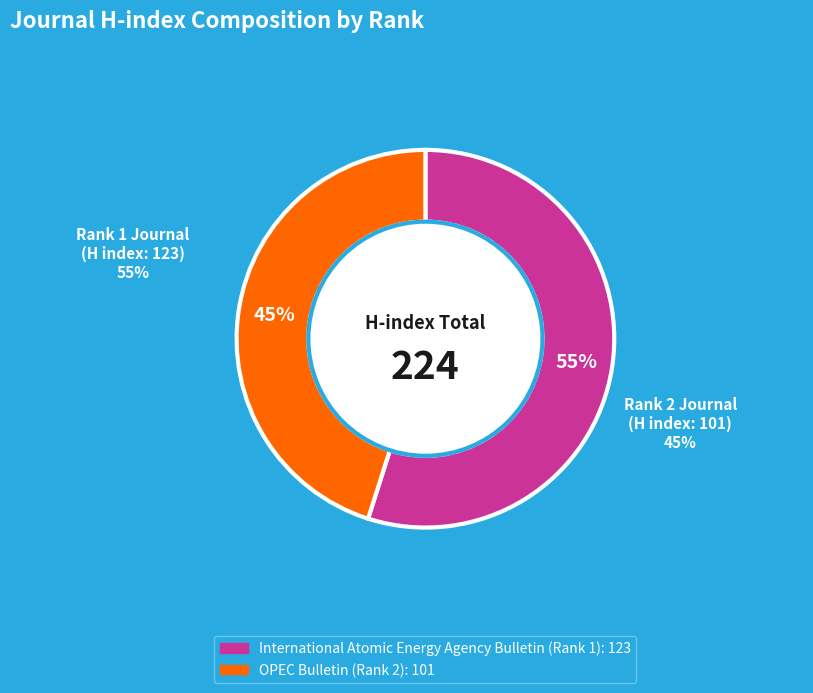

What is the ratio of the value at International Atomic Energy Agency Bulletin (Rank 1) to the value at OPEC Bulletin (Rank 2)?

1.2